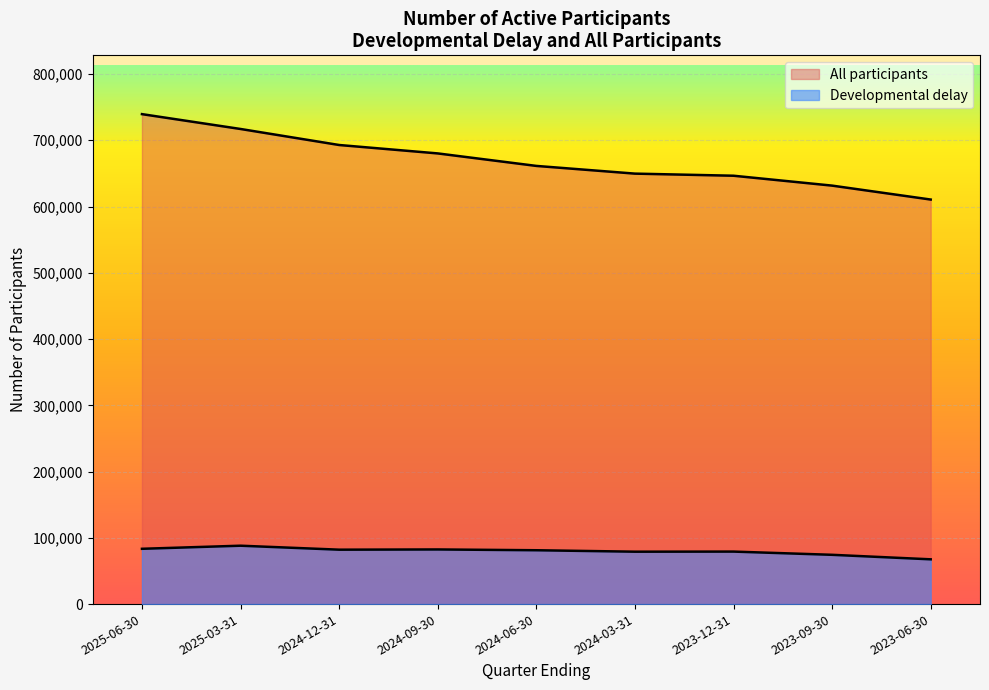

What position from the right is 2025-03-31?

8